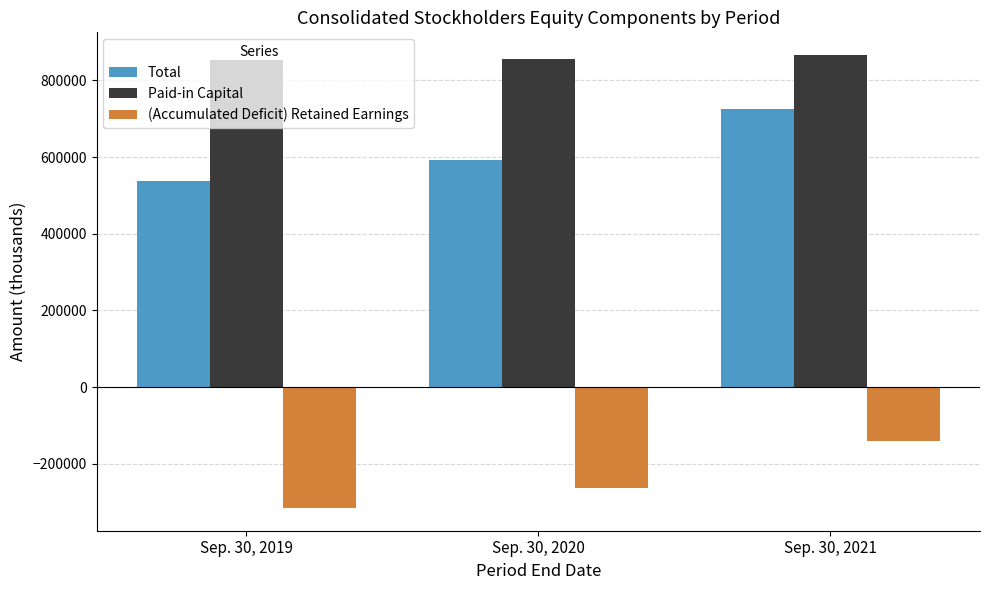

At which category is the sum across all series the highest?

Sep. 30, 2021